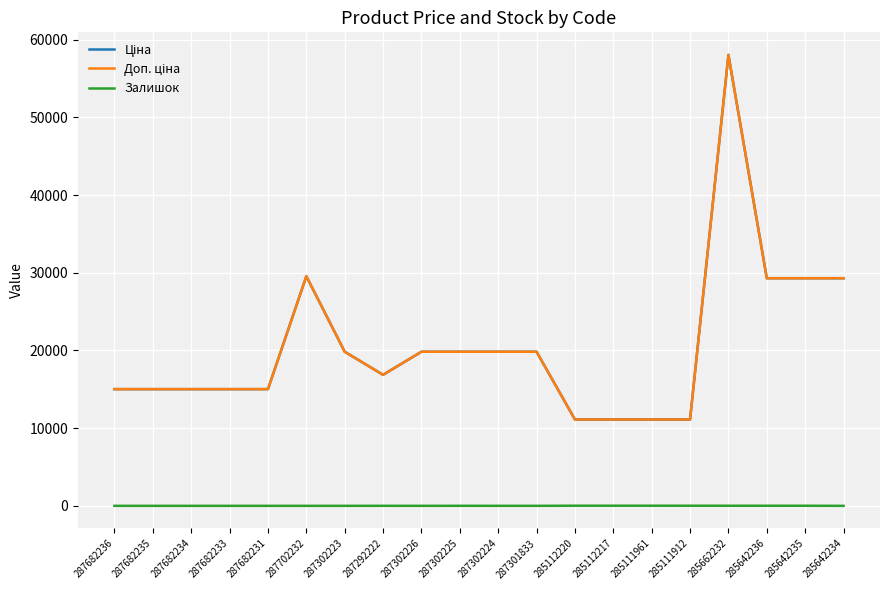

What is the highest value of the Залишок series?

17.0